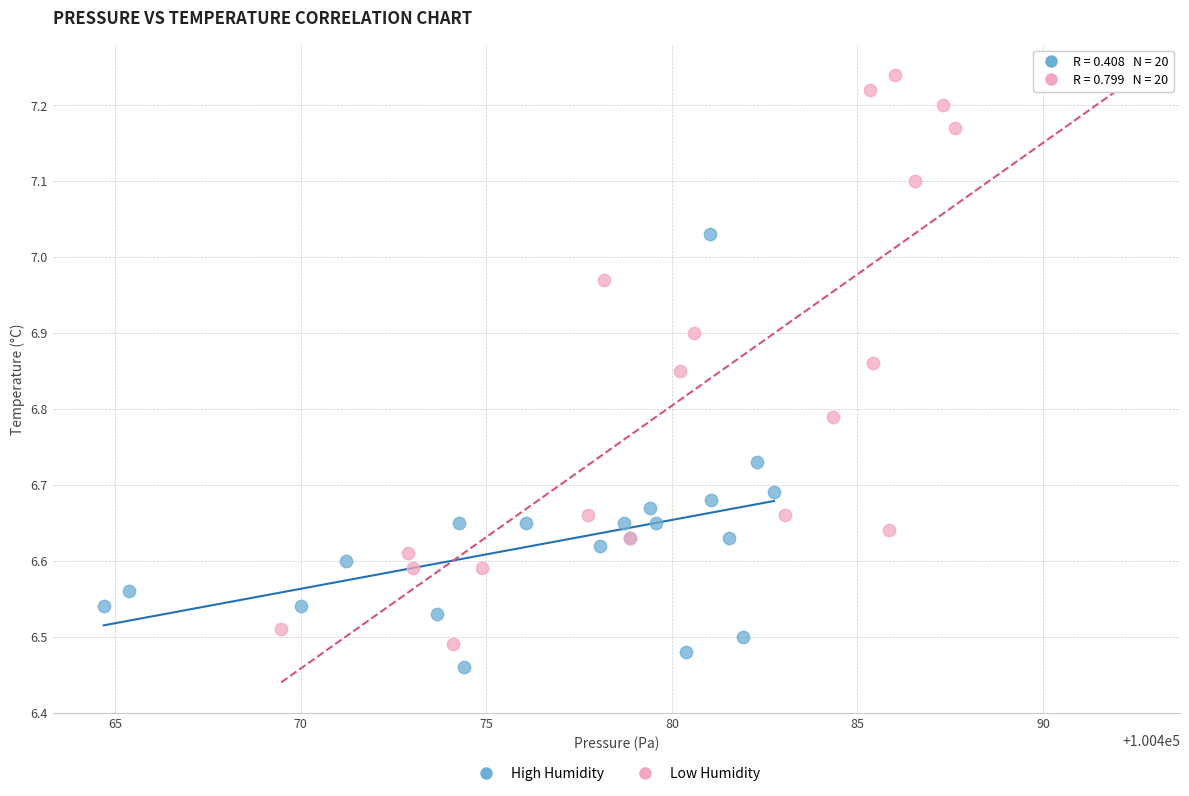

Which series contains the highest Y value?

Low Humidity